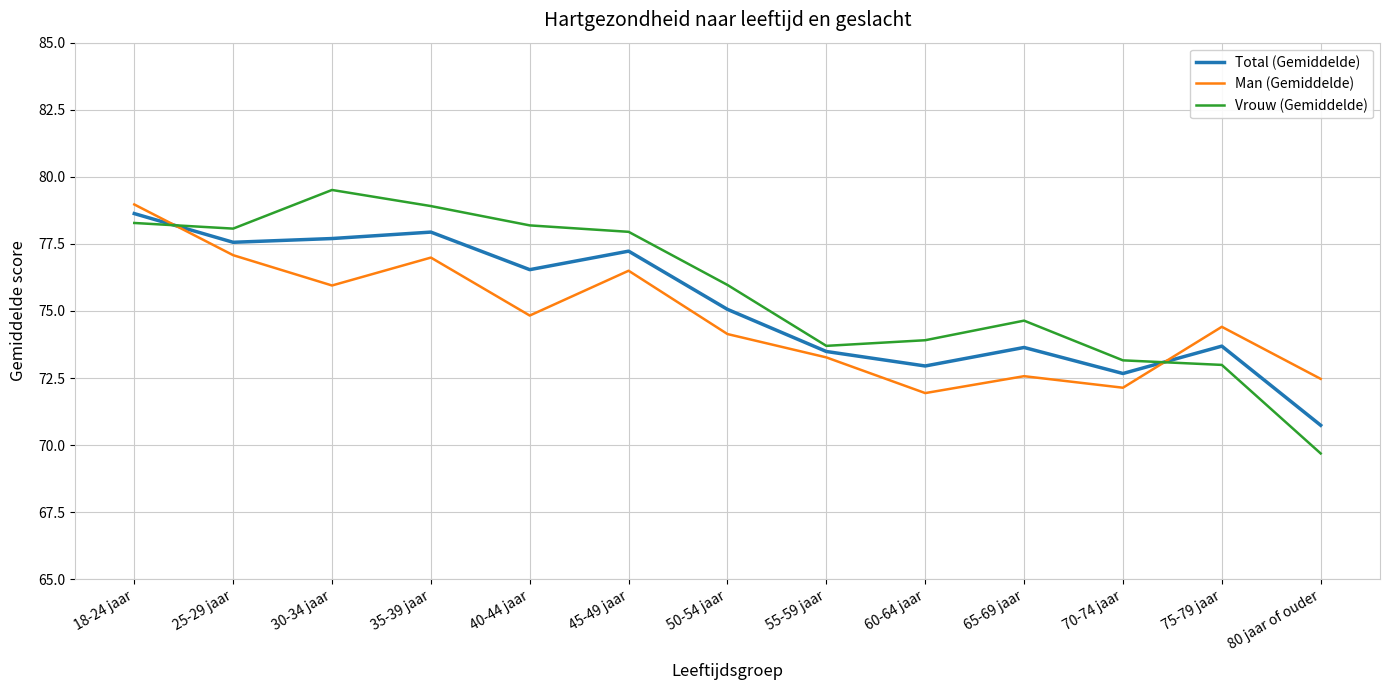

The value of Total (Gemiddelde) at 45-49 jaar is 137.4. True or false?

False